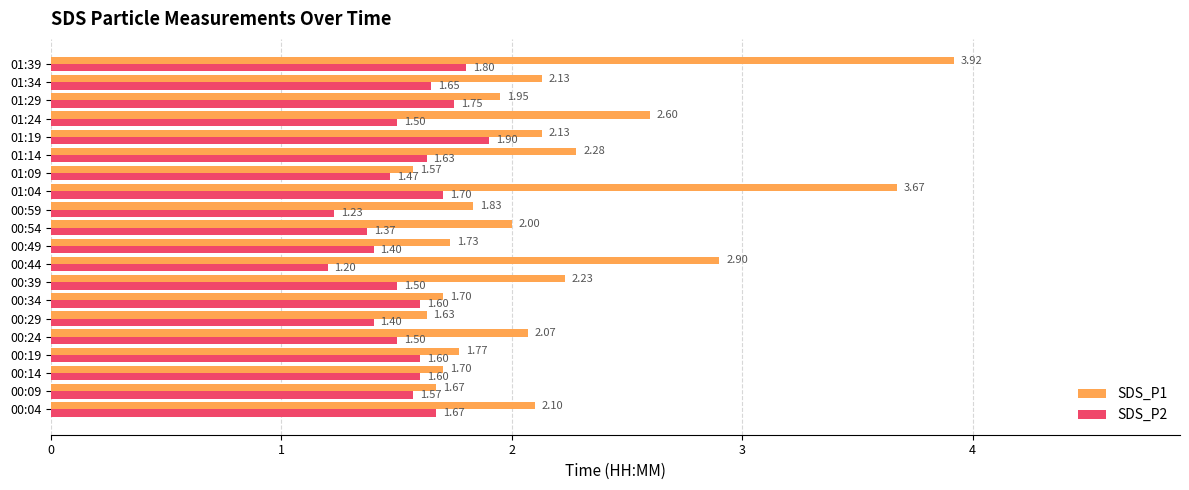

At which label is SDS_P1 closest to 2?

00:54